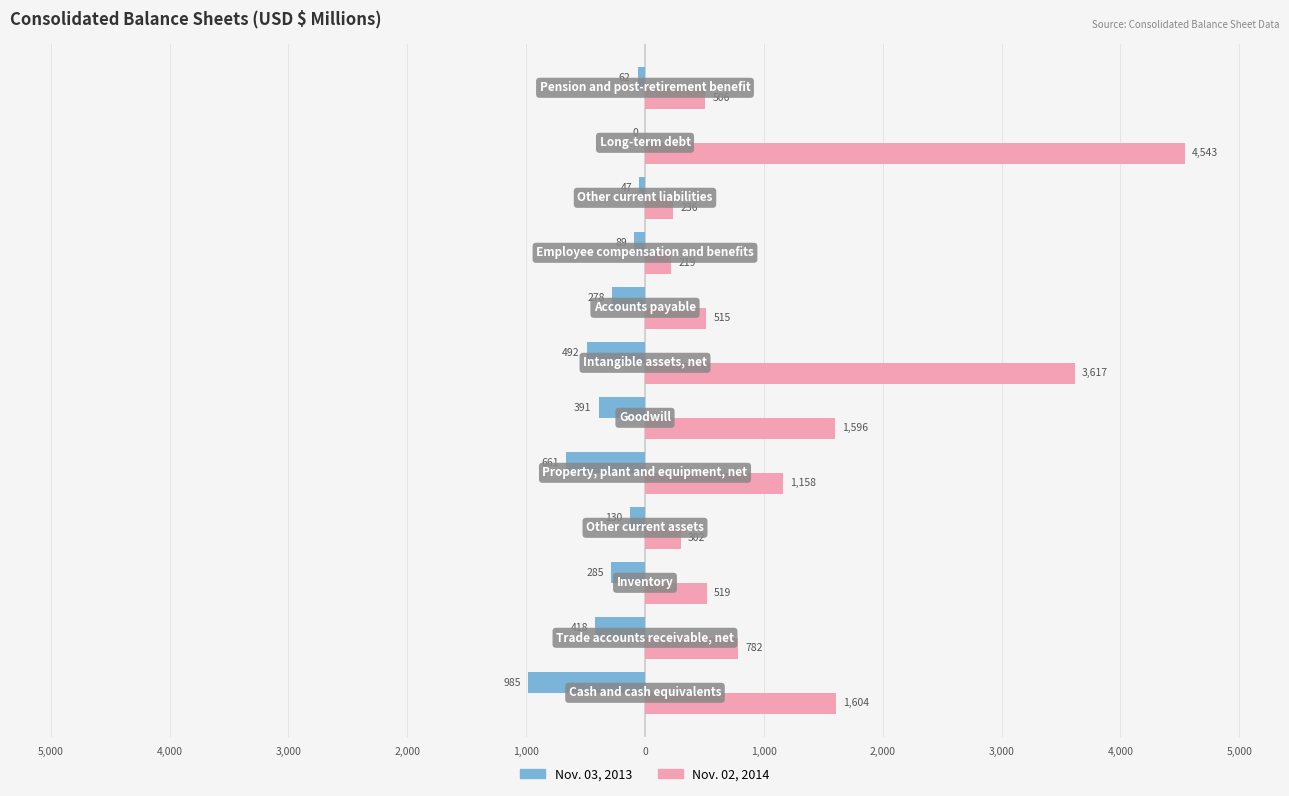

What is the average value of the Nov. 02, 2014 series?

1300